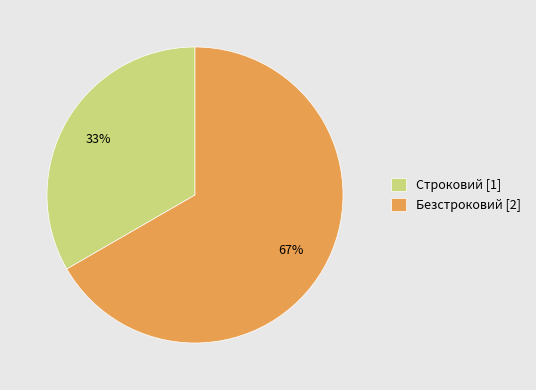

Is there a majority slice in this chart?

Yes